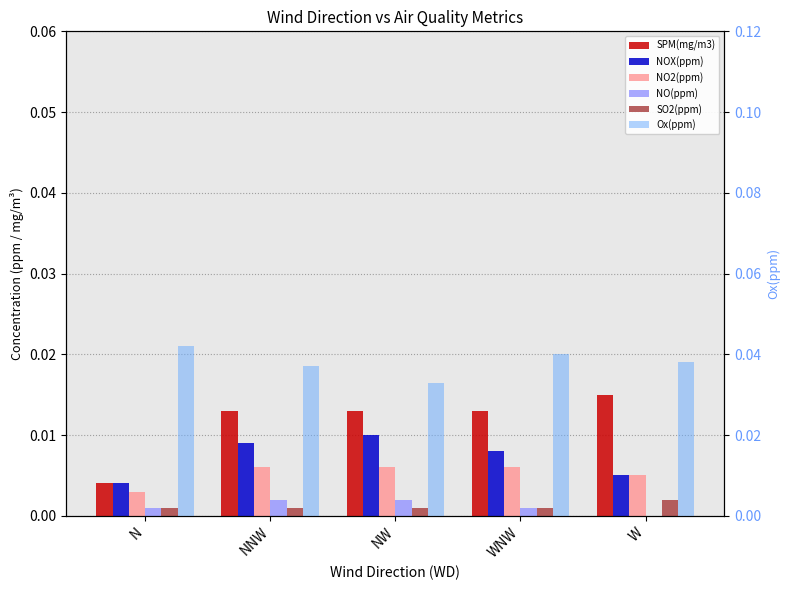

What is the total value across all series at N?

0.1